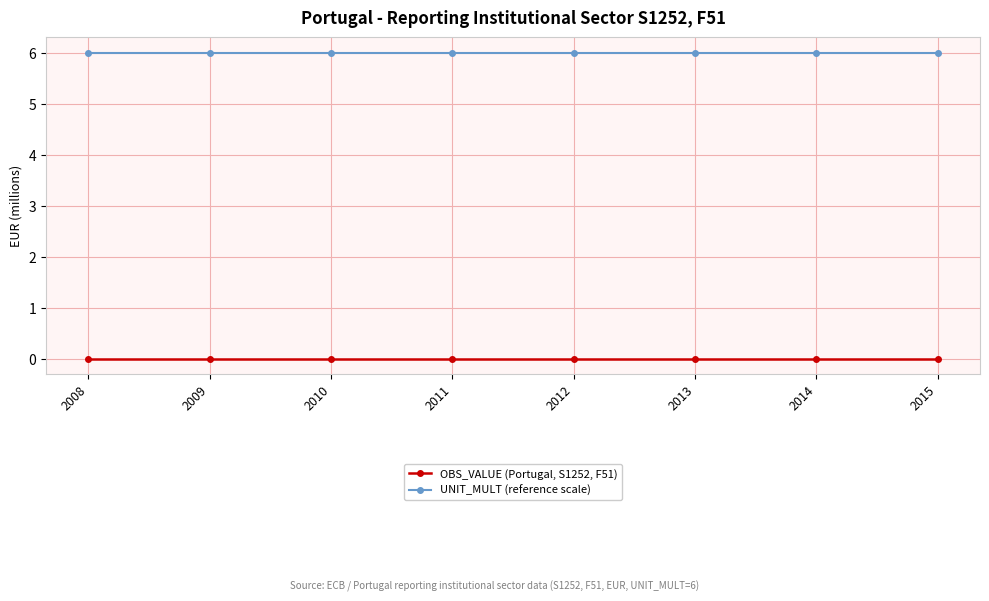

Reading left to right, list all the values displayed in this chart.

OBS_VALUE (Portugal, S1252, F51): 2008=0	2009=0	2010=0	2011=0	2012=0	2013=0	2014=0	2015=0
UNIT_MULT (reference scale): 2008=6	2009=6	2010=6	2011=6	2012=6	2013=6	2014=6	2015=6